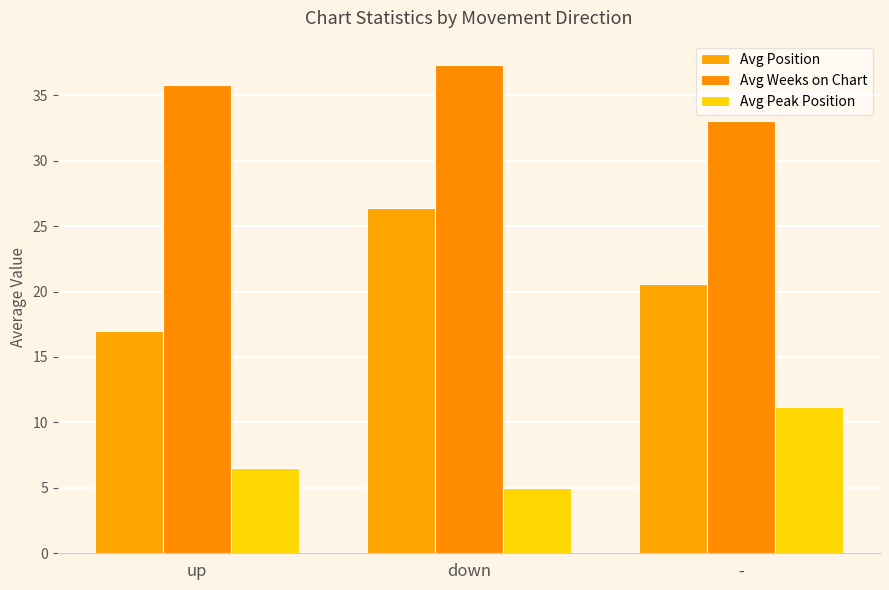

What is the difference between the maximum and minimum values in the Avg Weeks on Chart series?

4.3